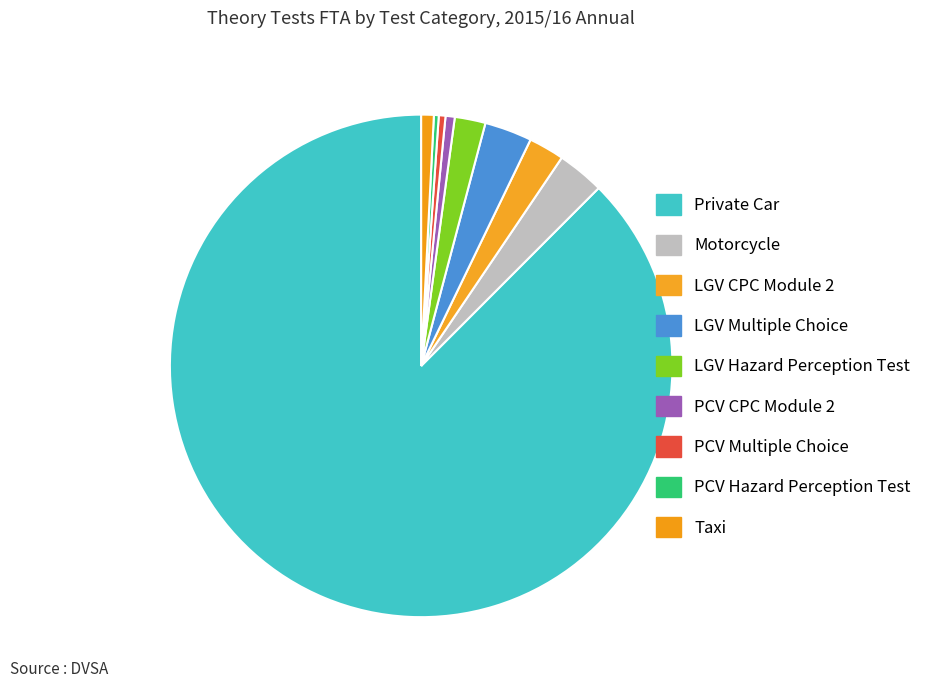

Rank the categories by value from highest to lowest.

Private Car, LGV Multiple Choice, Motorcycle, LGV CPC Module 2, LGV Hazard Perception Test, Taxi, PCV CPC Module 2, PCV Multiple Choice, PCV Hazard Perception Test